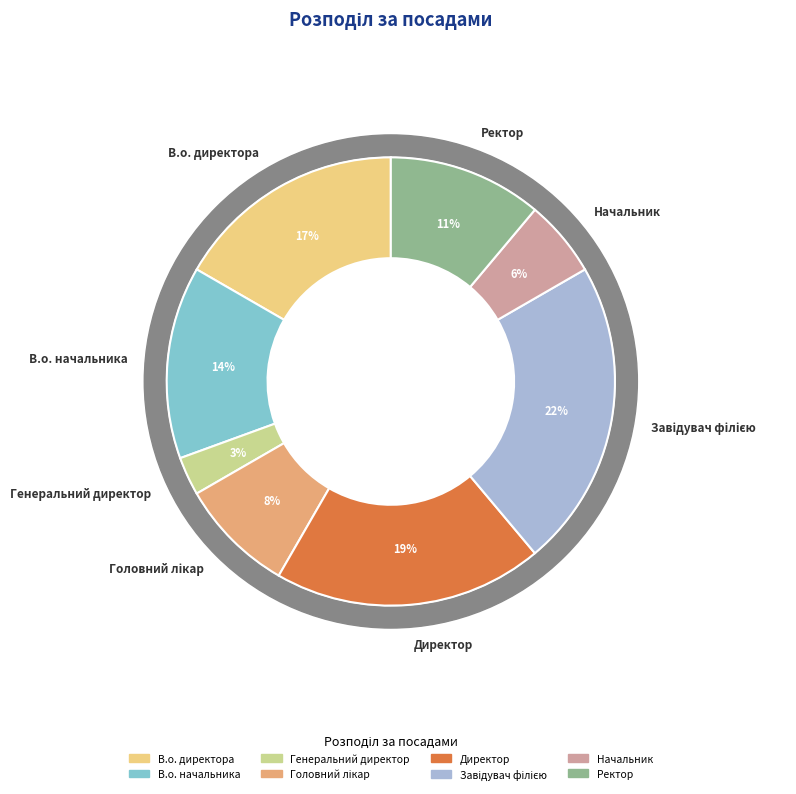

Is there any slice that represents more than half of the pie?

No